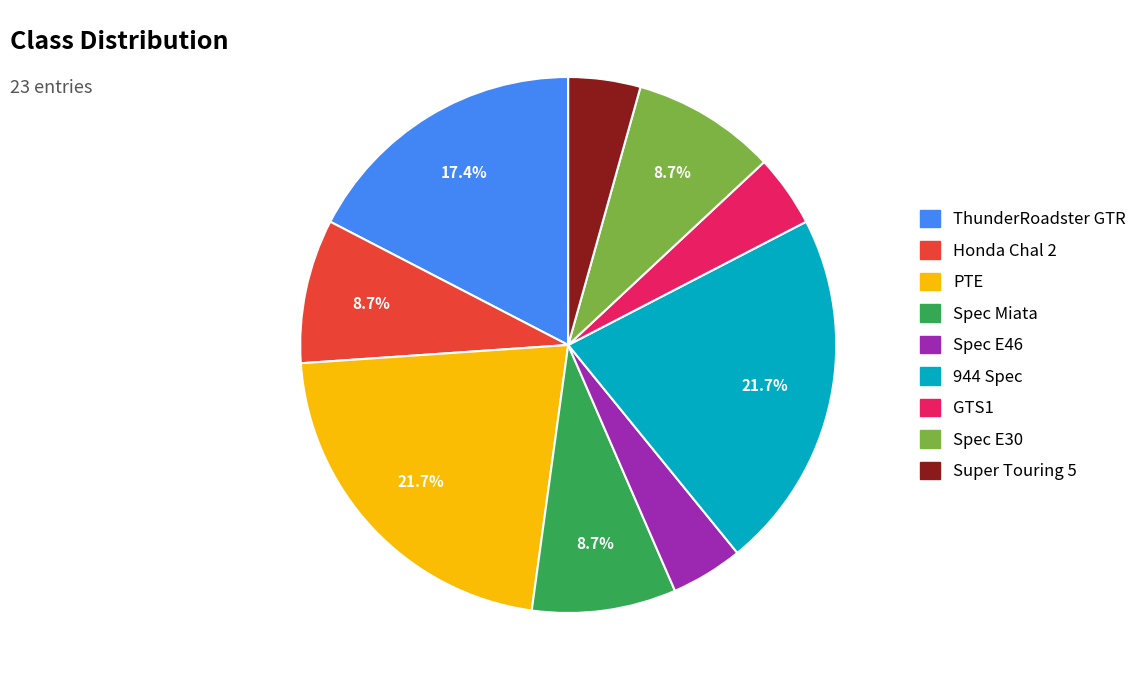

To the nearest percent, what portion does Spec E46 represent?

4%